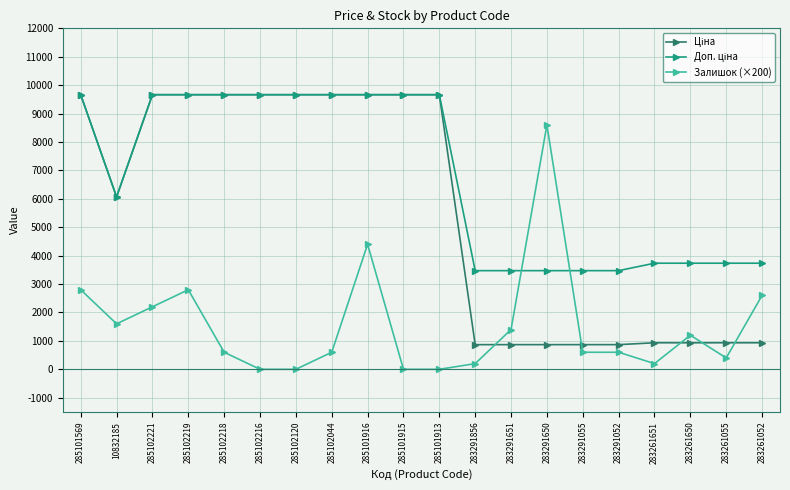

What is the difference between the highest and lowest values at 285102216?

9664.7